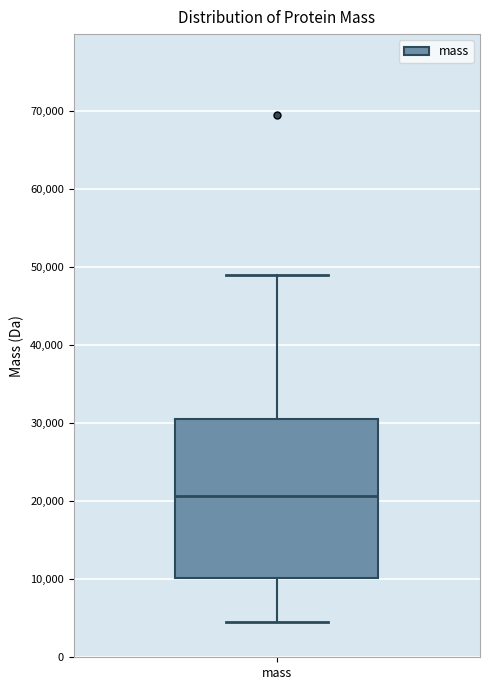

Where is the upper edge of the box for mass on the y-axis? The values are not printed on the chart, so give them approximately, as read against the axis.

30000